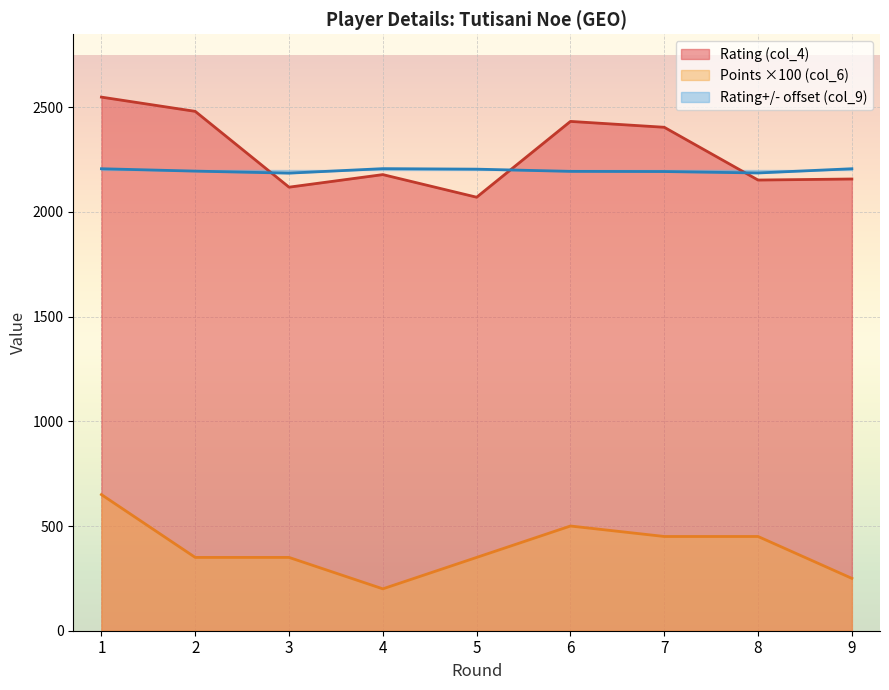

How many categories are shown in the chart?

9